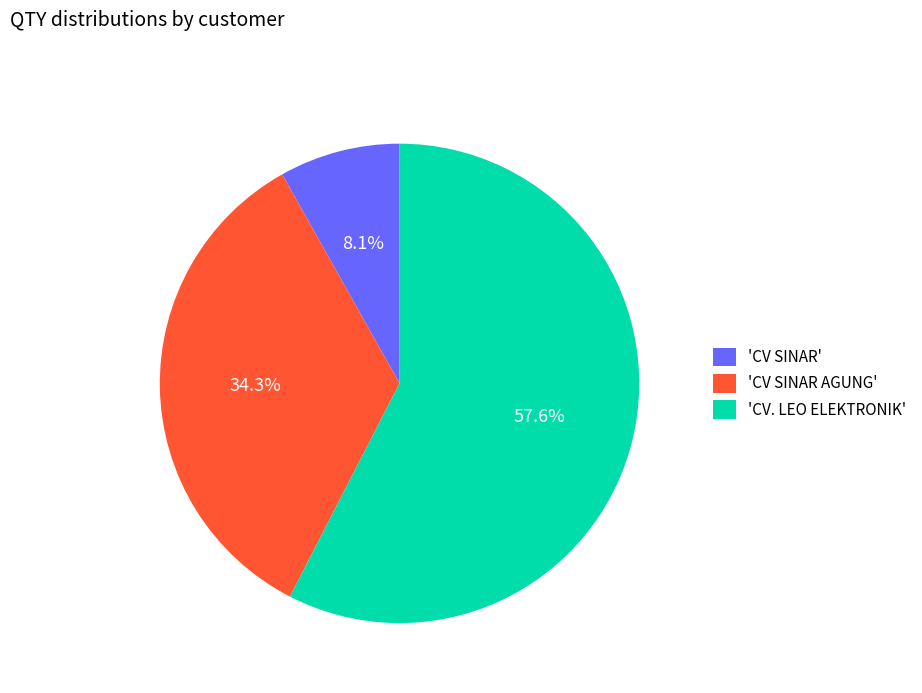

How many slices are in this pie chart?

3